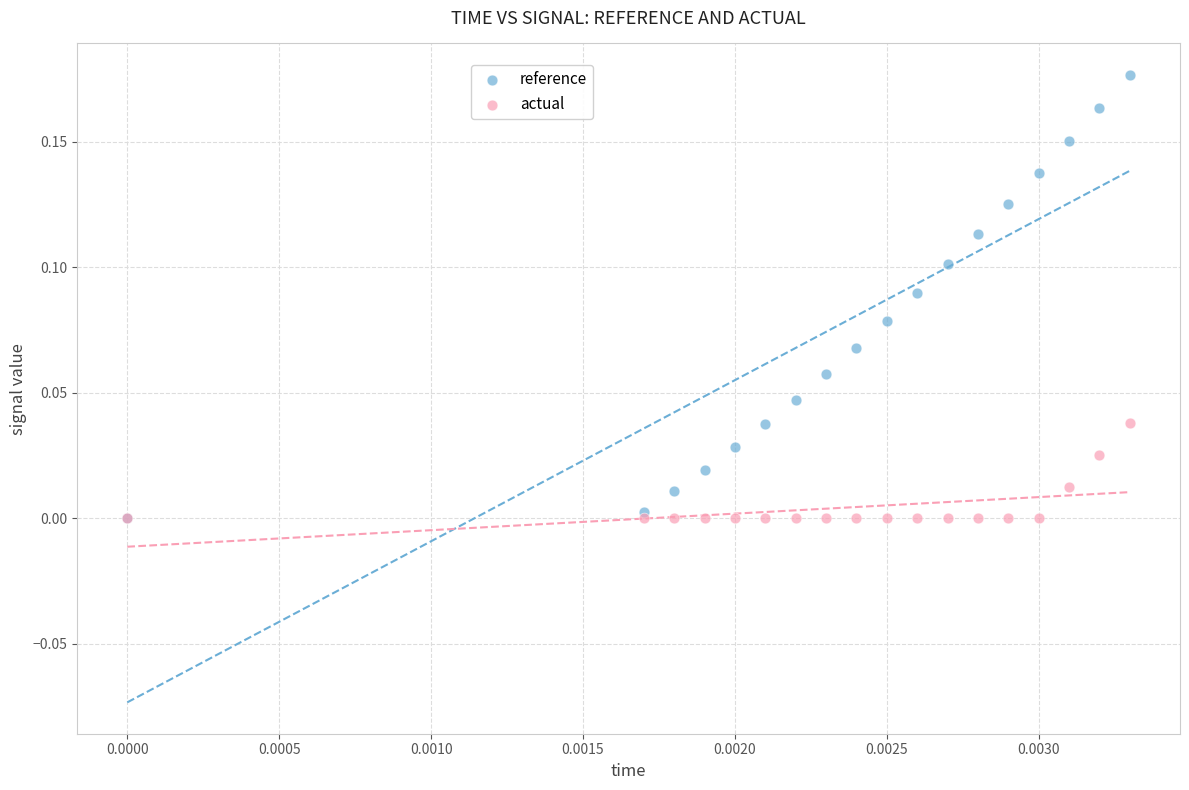

What are all the series names shown in the legend?

reference, actual